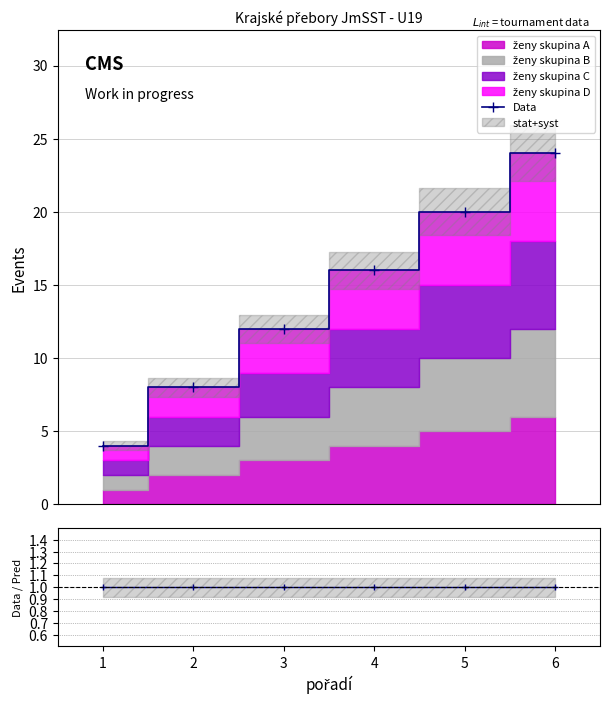

Which has a higher value, 3 or 2?

3